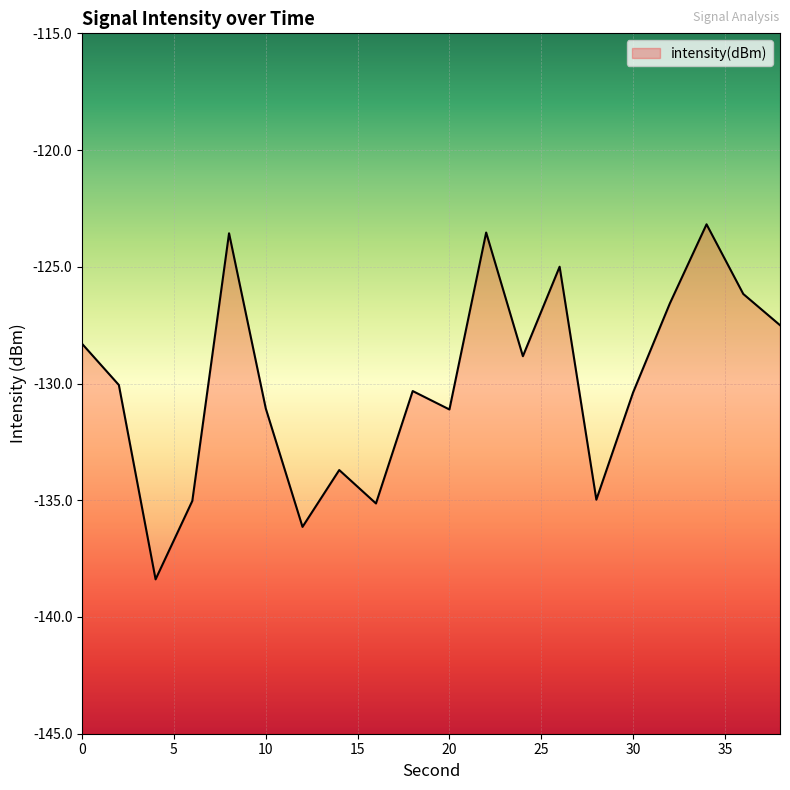

Reading right to left, what are all the values shown in this chart?

38=-127.5	36=-126.2	34=-123.2	32=-126.6	30=-130.4	28=-135.0	26=-125.0	24=-128.8	22=-123.5	20=-131.1	18=-130.3	16=-135.1	14=-133.7	12=-136.1	10=-131.1	8=-123.6	6=-135.0	4=-138.4	2=-130.1	0=-128.3